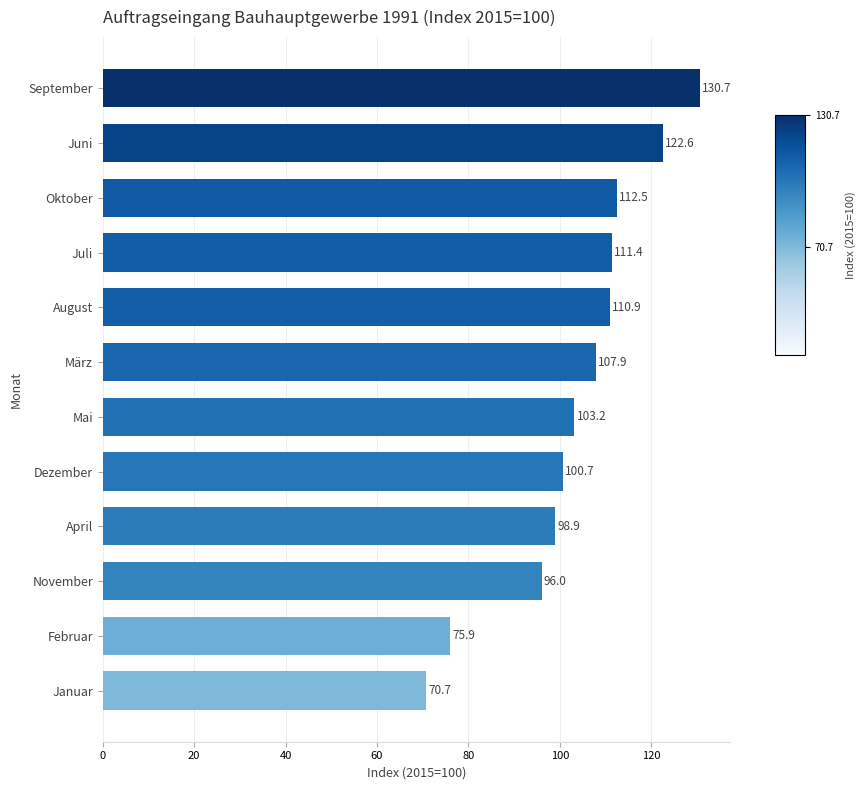

How many values are below 107?

6